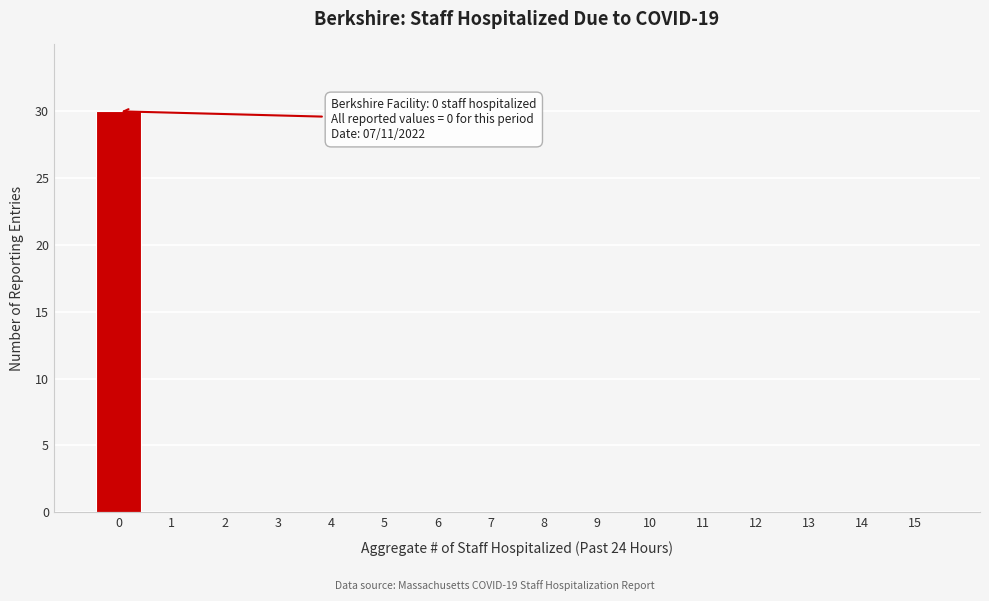

Reading right to left, what are all the values shown in this chart?

15=0	14=0	13=0	12=0	11=0	10=0	9=0	8=0	7=0	6=0	5=0	4=0	3=0	2=0	1=0	0=30